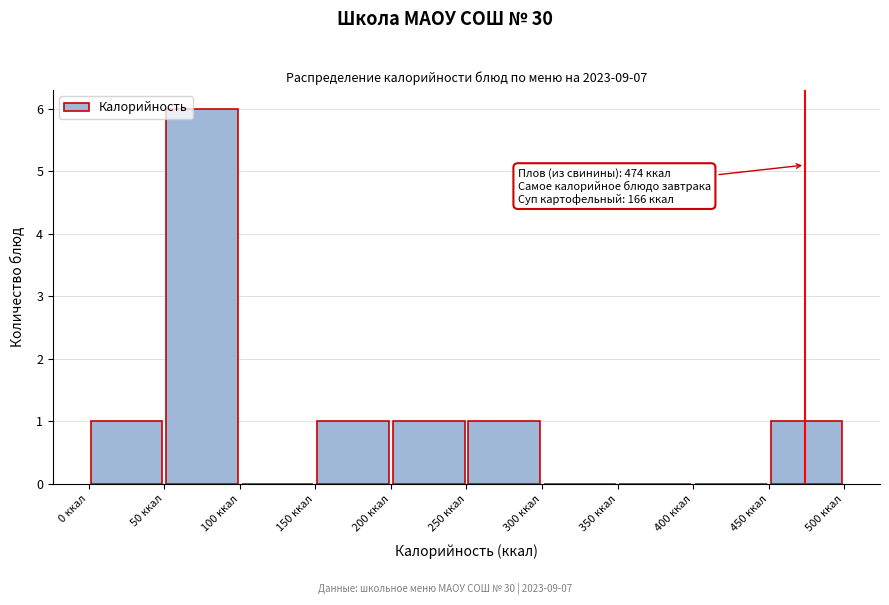

Over which range of the x-axis is the bar tallest?

50 to 100